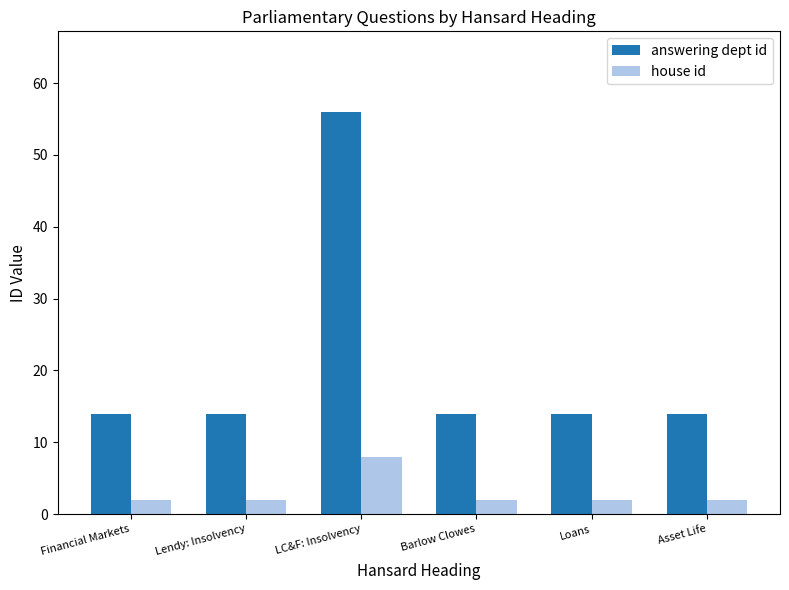

What is the label of the 3rd bar from the right?

Barlow Clowes